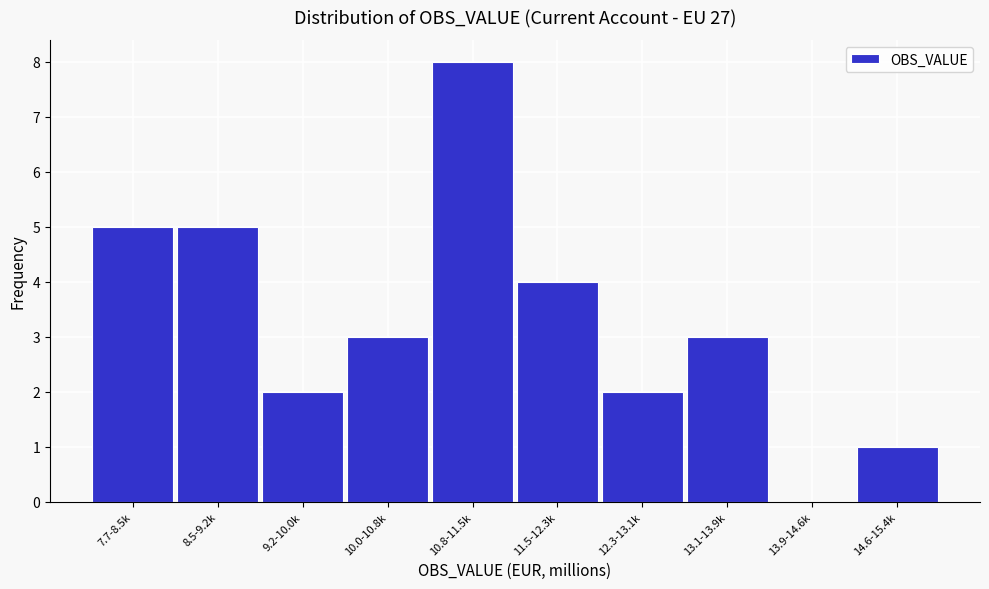

Reading right to left, transcribe all the data shown in this chart.

14.6-15.4k=1	13.9-14.6k=0	13.1-13.9k=3	12.3-13.1k=2	11.5-12.3k=4	10.8-11.5k=8	10.0-10.8k=3	9.2-10.0k=2	8.5-9.2k=5	7.7-8.5k=5